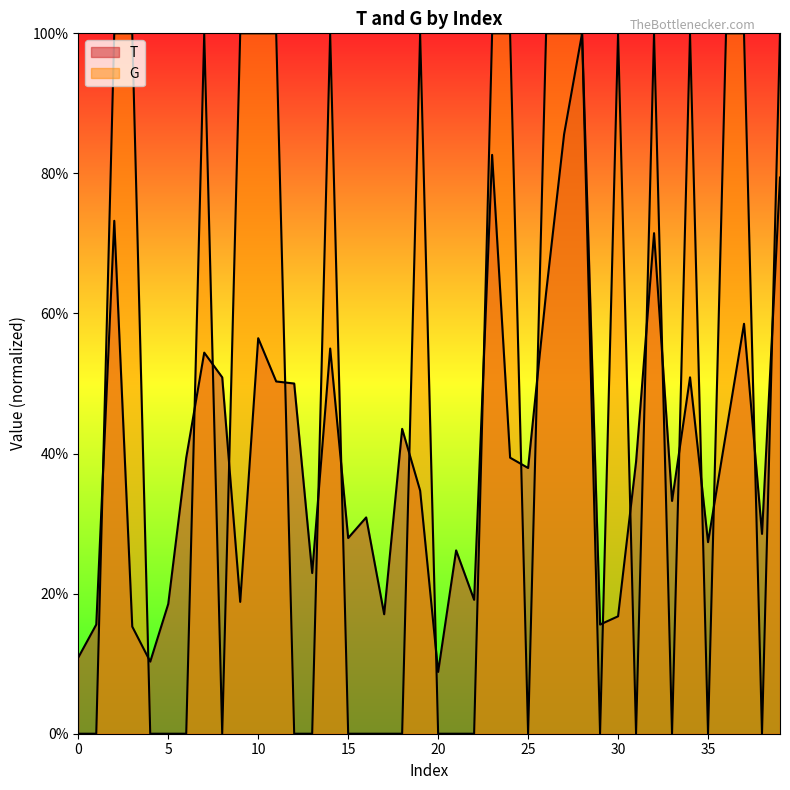

The value of T at 18 is 0.2. True or false?

False